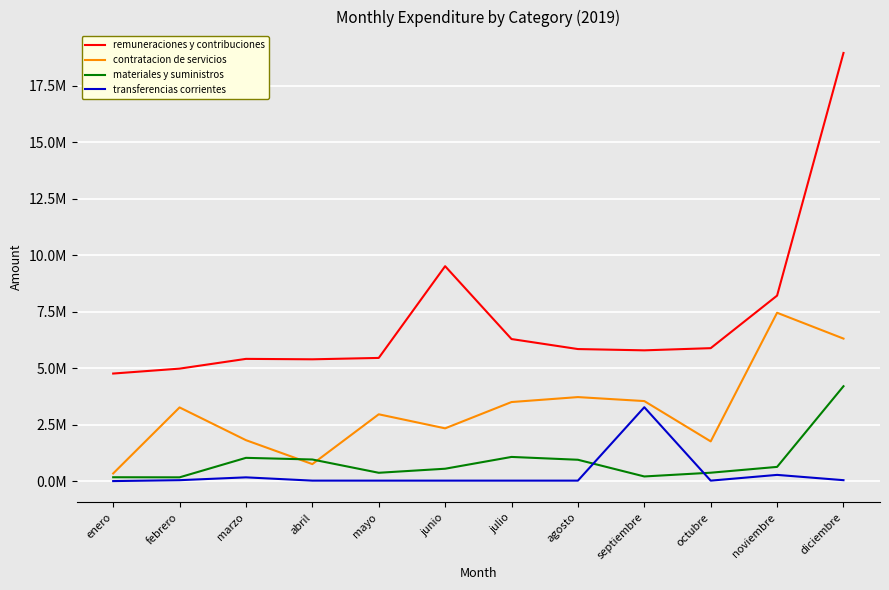

At which label does contratacion de servicios first exceed 3259023?

febrero